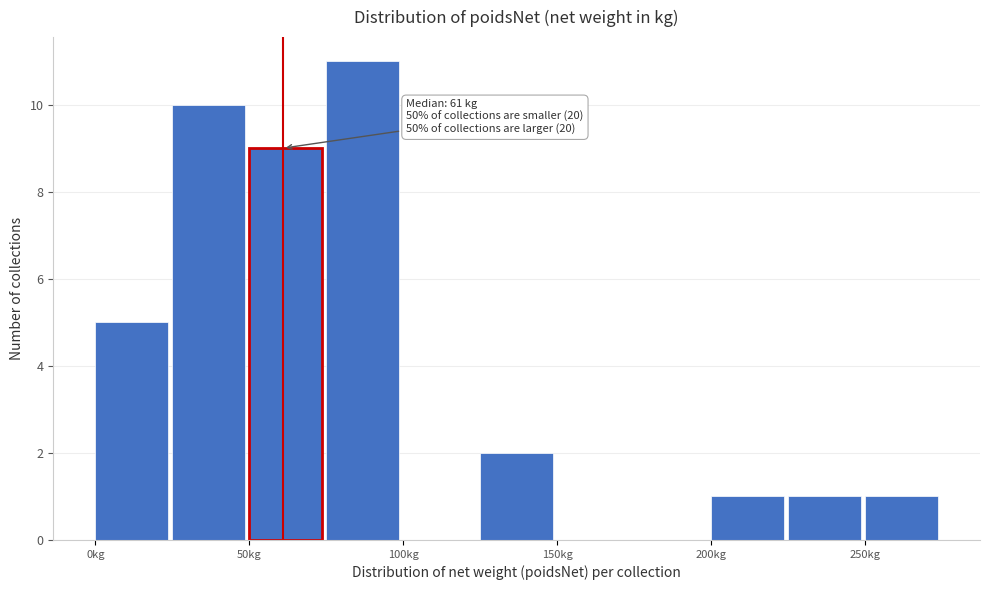

Over which range of the x-axis is the bar tallest?

75 to 100